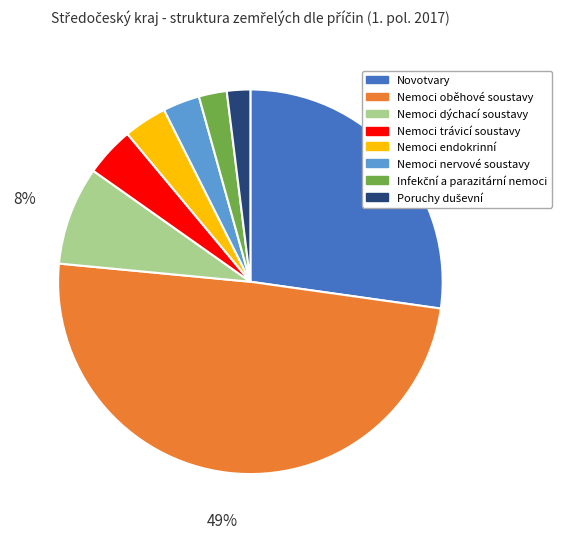

To the nearest percent, what portion does Nemoci dýchací soustavy represent?

8%